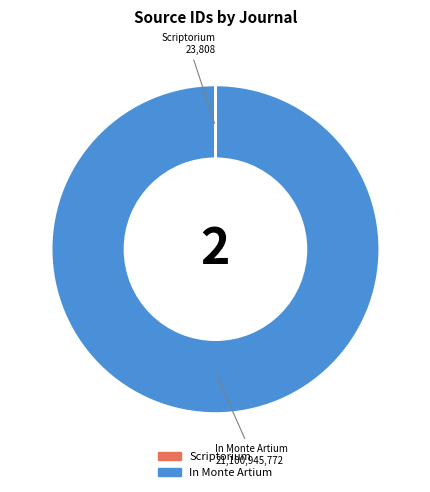

Is it true that In Monte Artium is 100% of the pie?

True